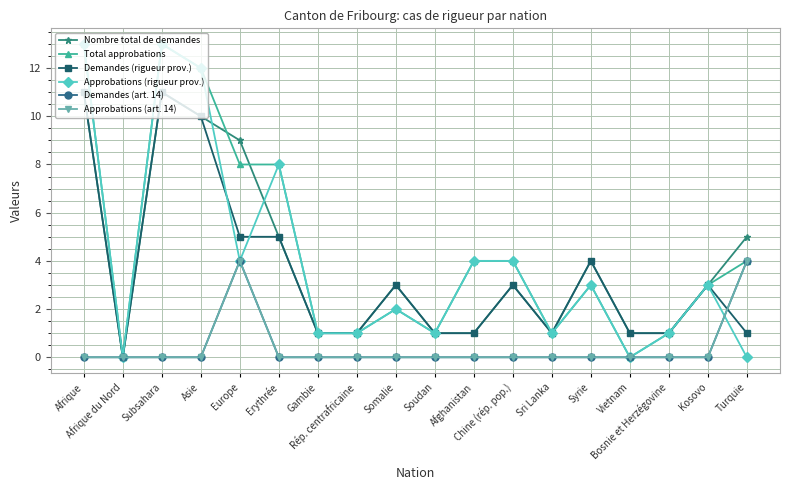

Rank the categories by Demandes (rigueur prov.) value from highest to lowest.

Afrique, Subsahara, Asie, Europe, Erythrée, Syrie, Somalie, Chine (rép. pop.), Kosovo, Gambie, Rép. centrafricaine, Soudan, Afghanistan, Sri Lanka, Vietnam, Bosnie et Herzégovine, Turquie, Afrique du Nord